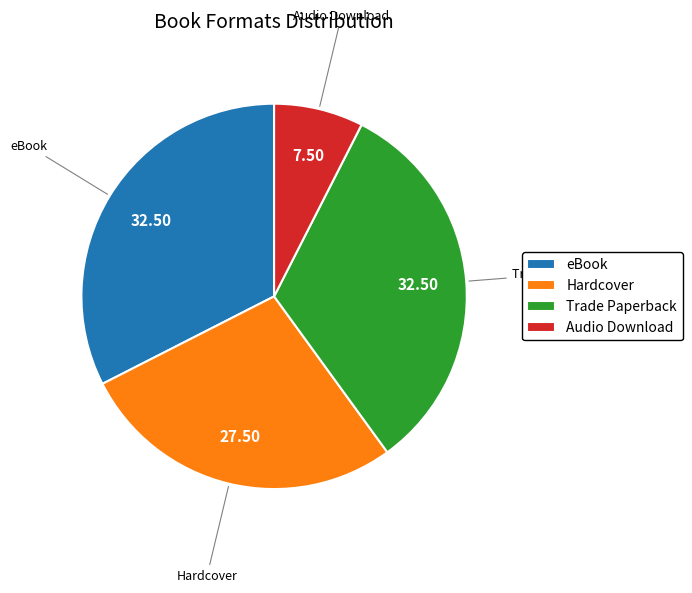

Is there a majority slice in this chart?

No